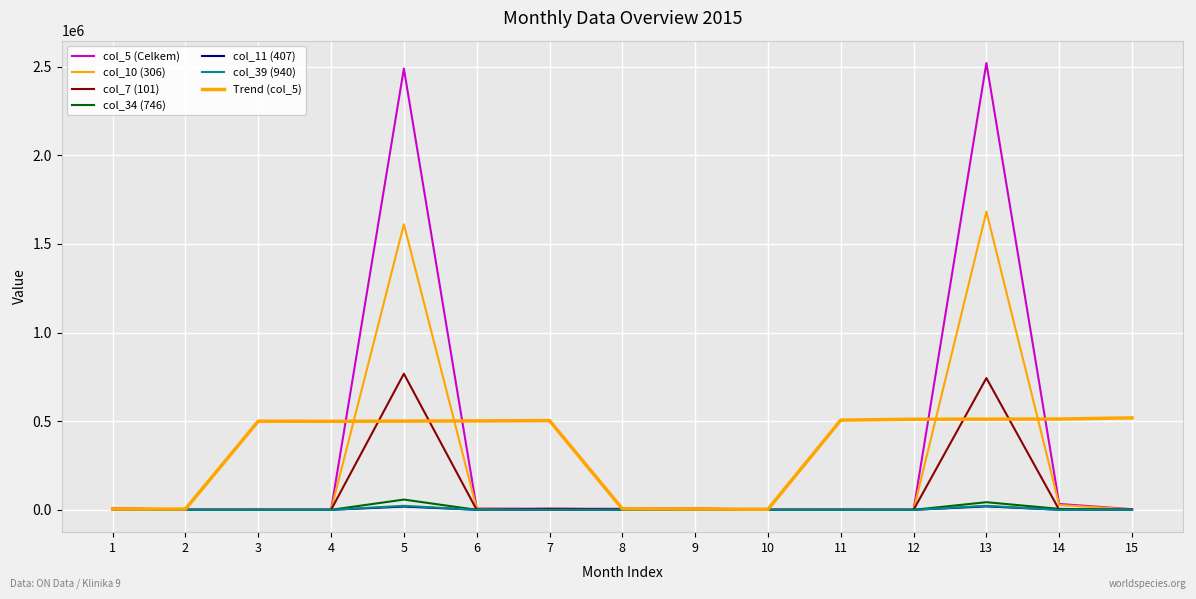

True or false: col_11 (407) has more than 0 points higher than both neighbors.

True